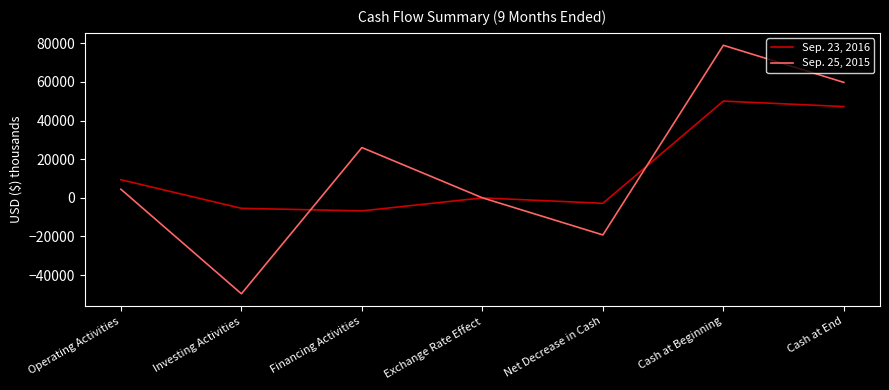

How many Sep. 25, 2015 values are between -19214 and 59783?

5